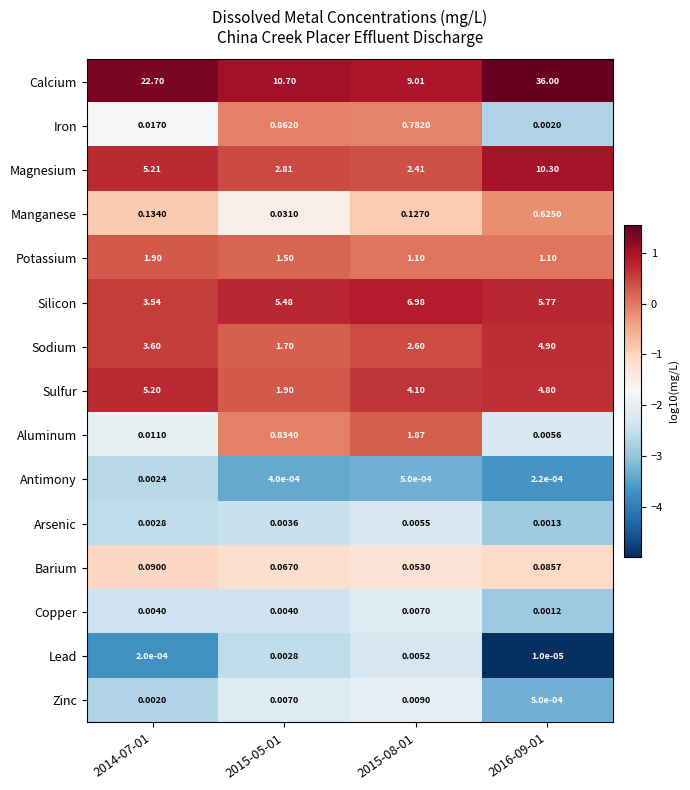

At how many categories does at least one series exceed 0?

4